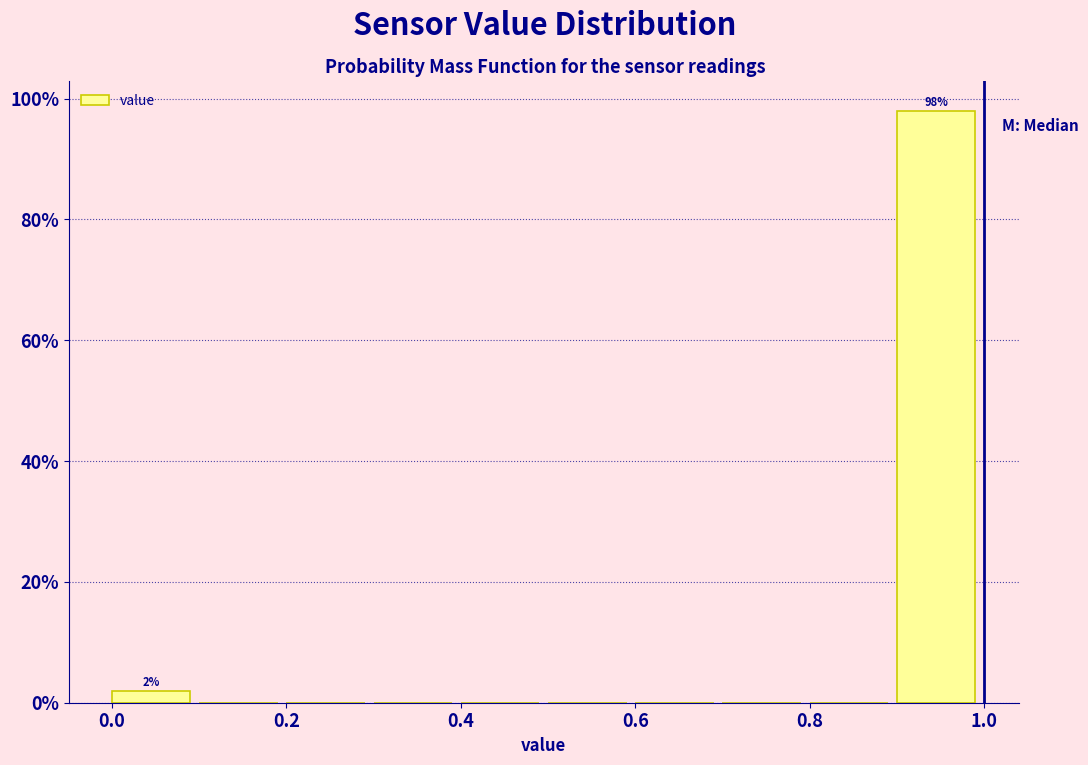

Over which range of the x-axis is the bar tallest?

0.9 to 1.0